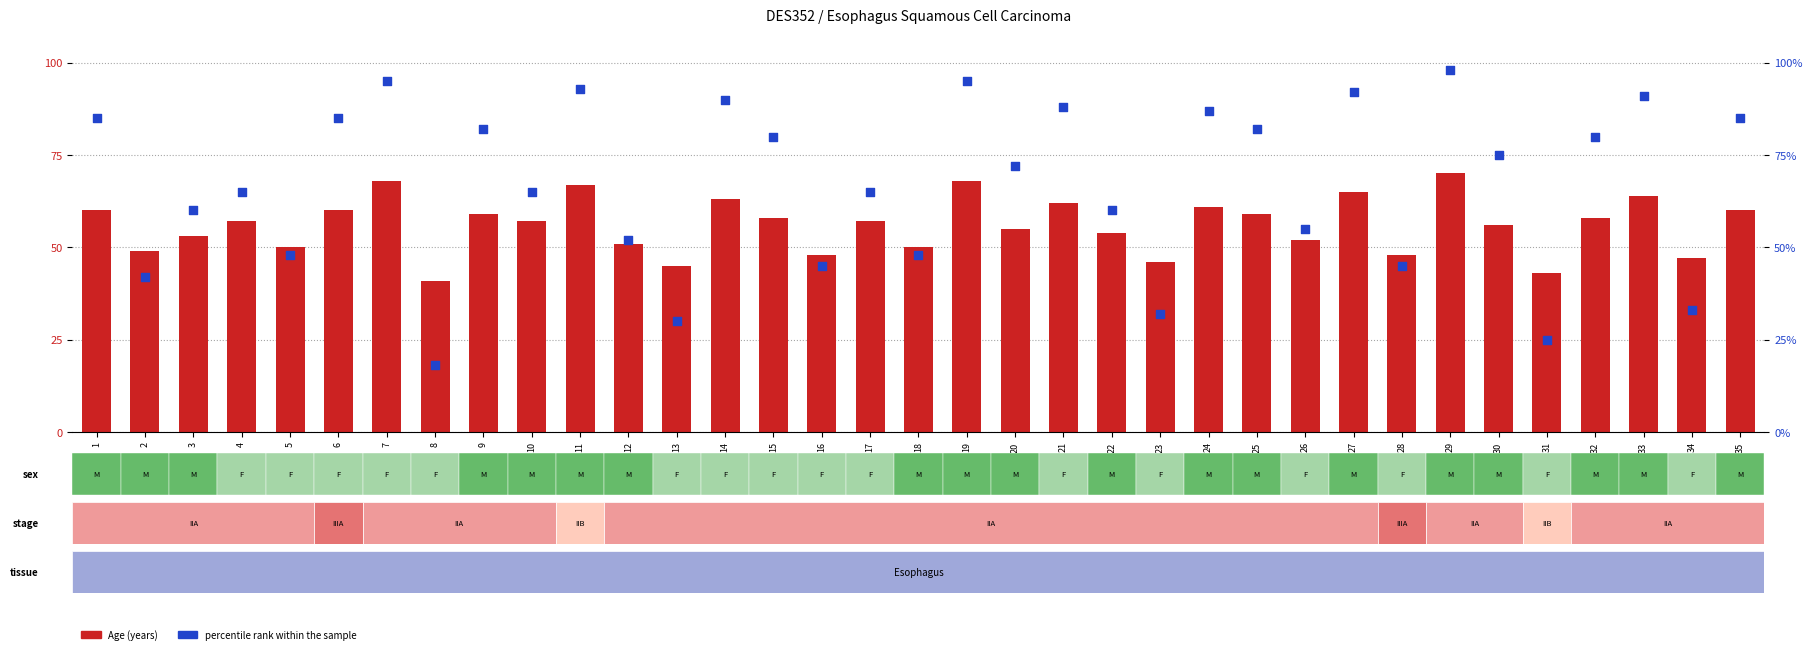

What is the total value across all series at 30?

131